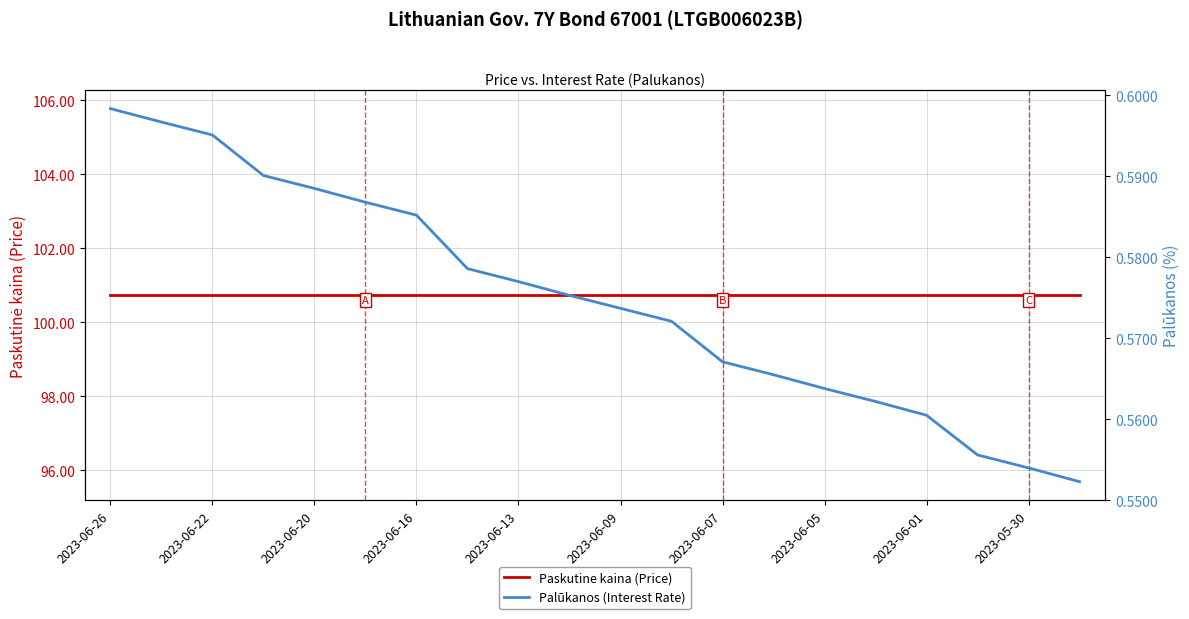

Reading left to right, transcribe all the data shown in this chart.

Paskutine kaina (Price): 100.7	100.7	100.7	100.7	100.7	100.7	100.7	100.7	100.7	100.7	100.7	100.7	100.7	100.7	100.7	100.7	100.7	100.7	100.7	100.7
Palūkanos (Interest Rate): 0.6	0.6	0.6	0.6	0.6	0.6	0.6	0.6	0.6	0.6	0.6	0.6	0.6	0.6	0.6	0.6	0.6	0.6	0.6	0.6